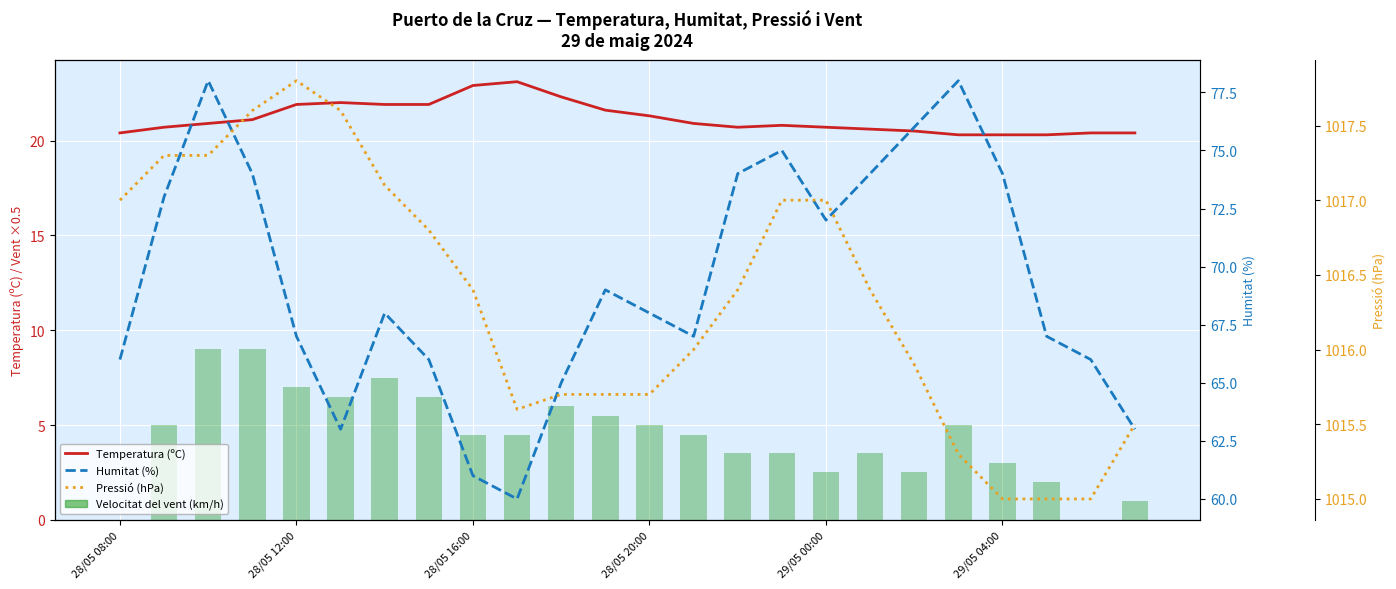

Which series has the largest range (max minus min)?

Humitat (%)